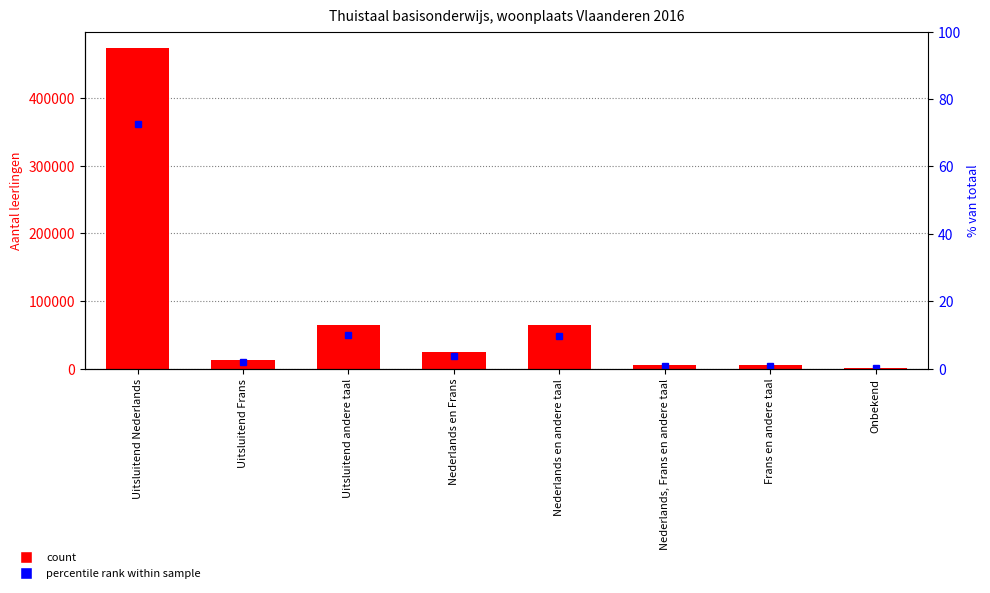

How many data points in % van totaal are above 3?

4